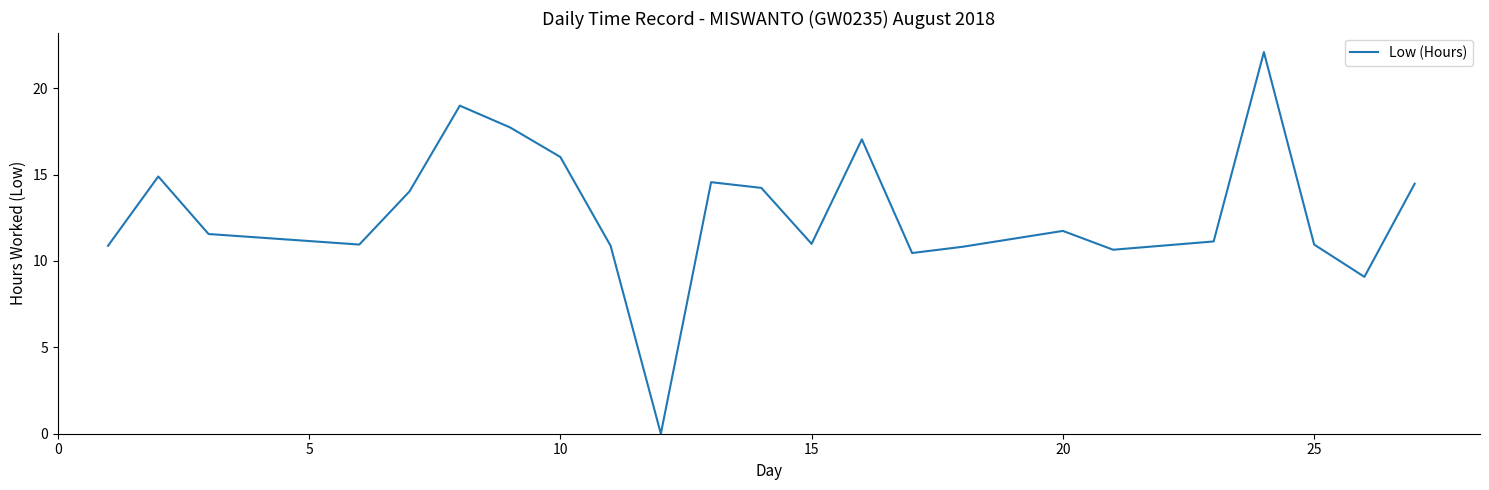

What is the difference between the maximum and minimum values?

22.1